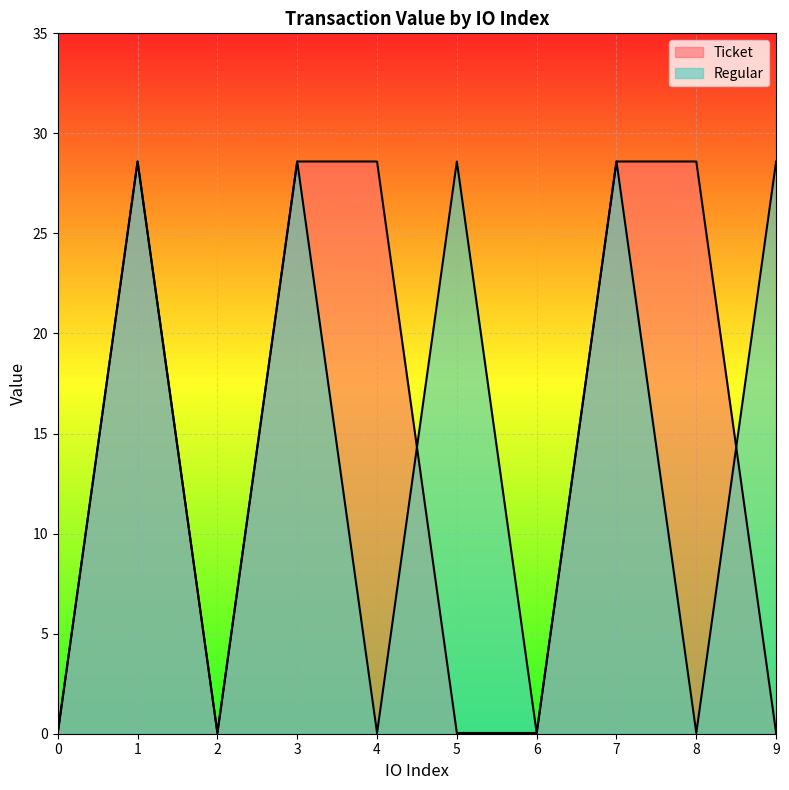

At which category does Regular reach its first local peak?

1